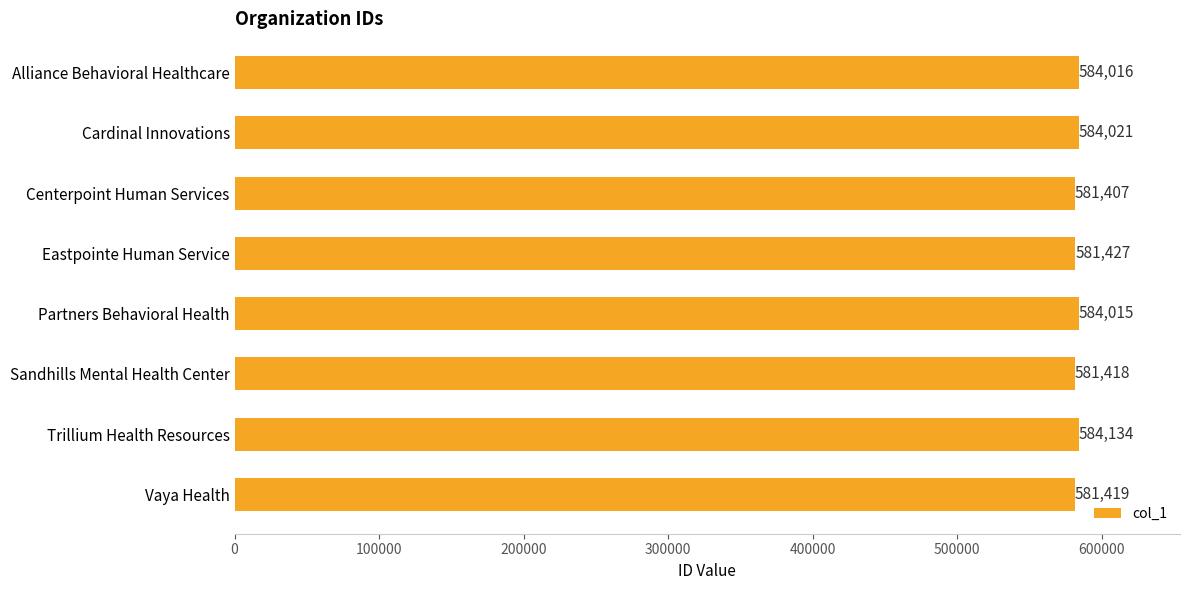

Which has a higher value, Vaya Health or Sandhills Mental Health Center?

Vaya Health